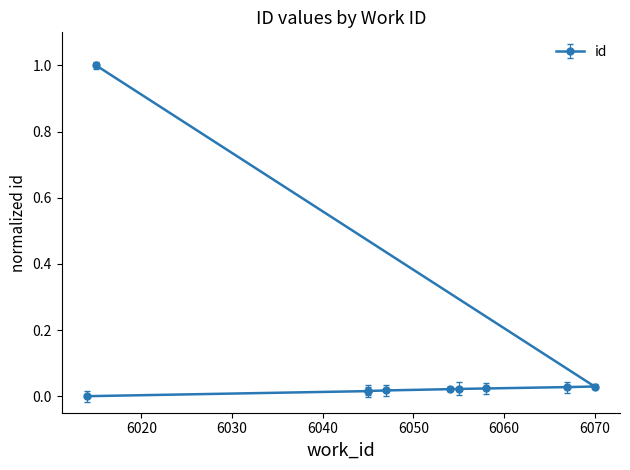

What is the average value?

0.1